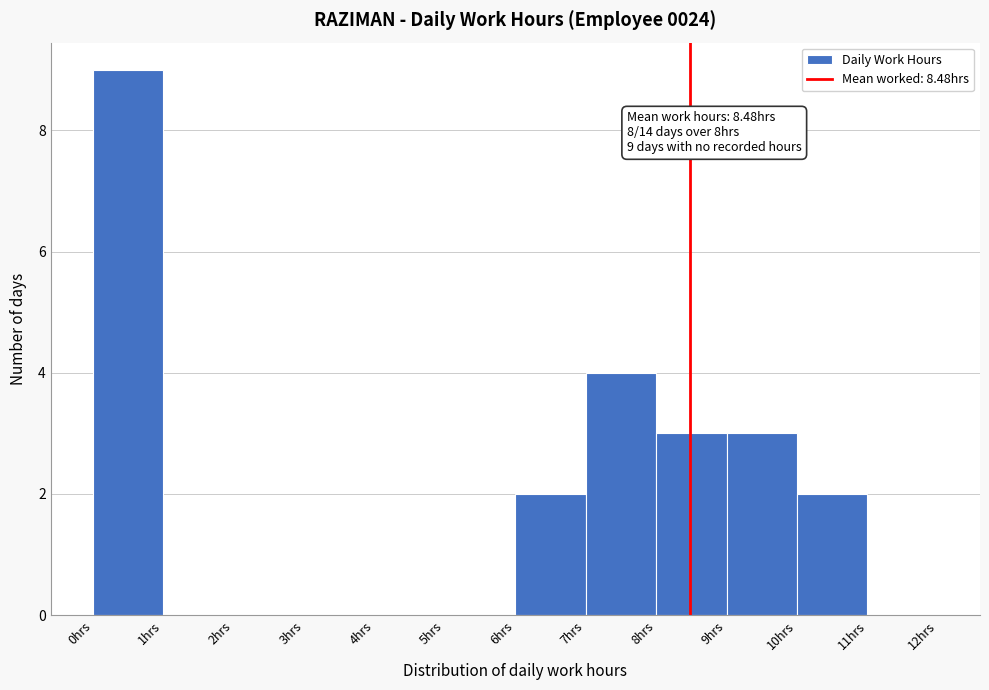

Which range on the x-axis has the tallest bar?

0 to 1